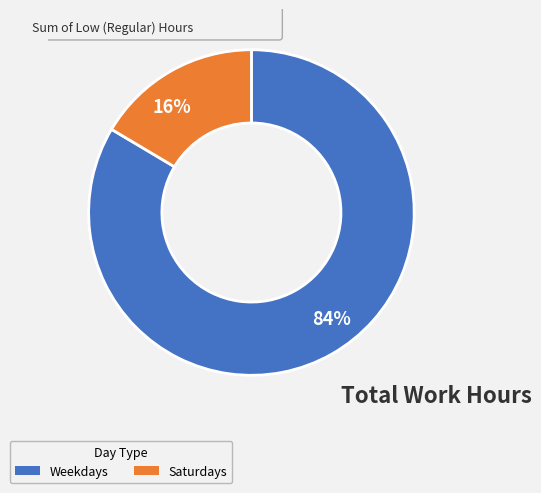

To the nearest percent, what is the combined percentage of 84% and 16%?

100%